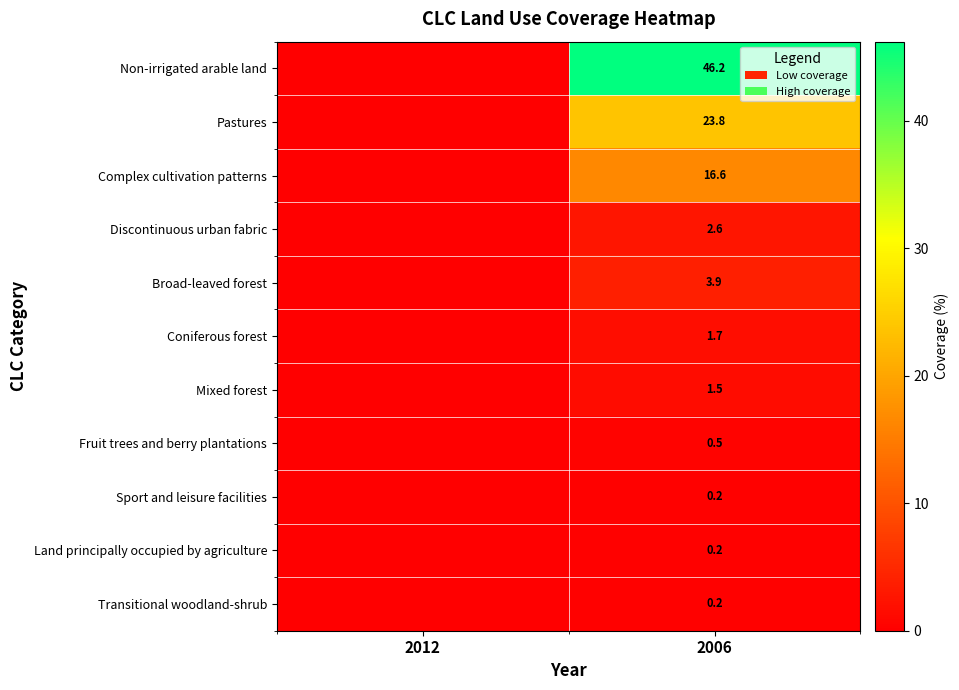

What is the difference between the highest and lowest values at 2006?

46.0